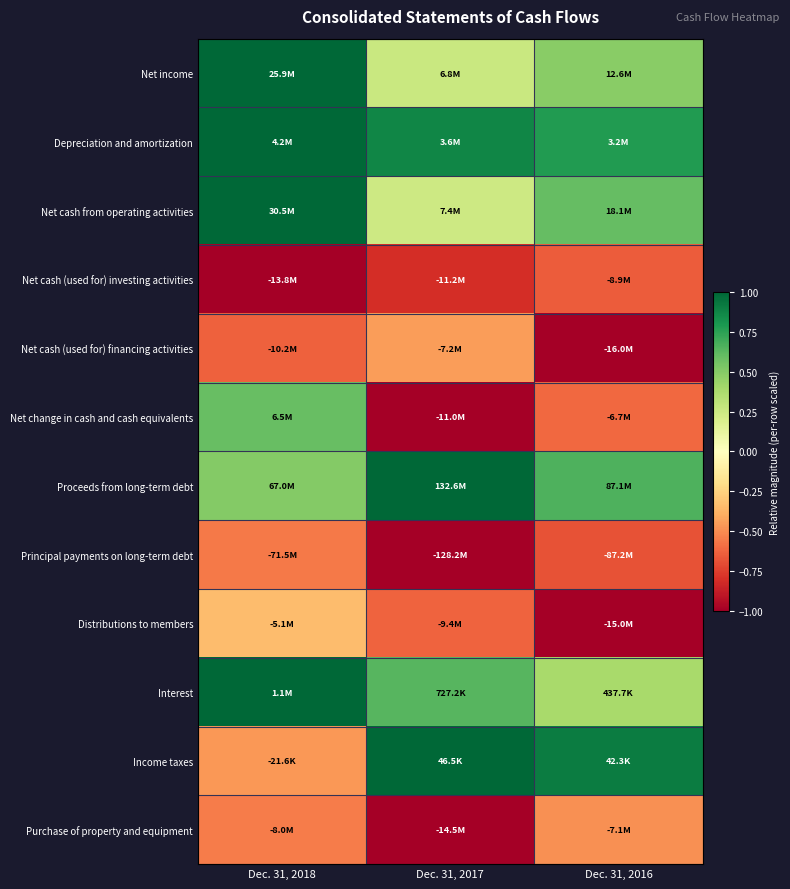

Count the number of categories in the chart.

3